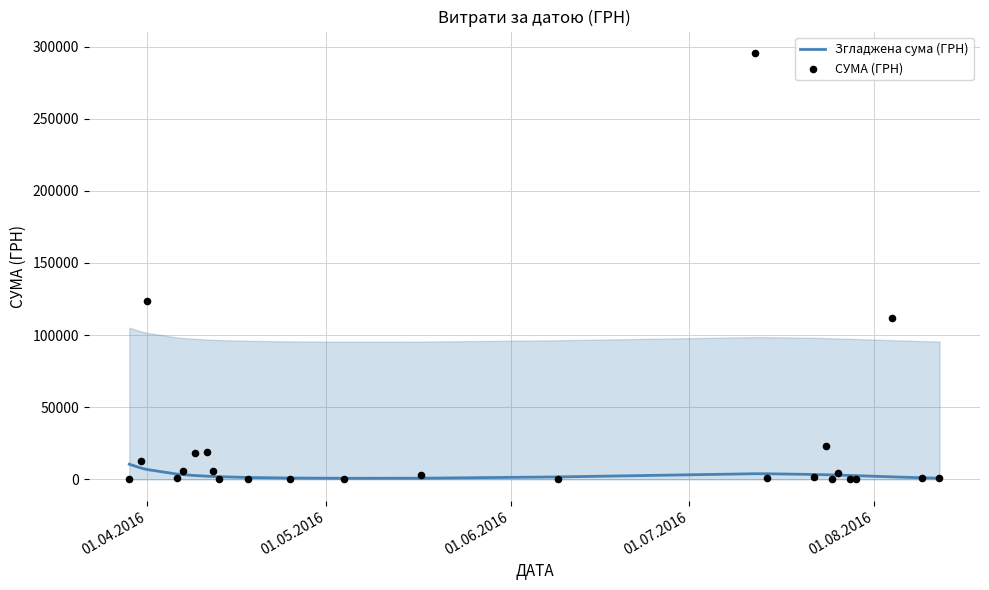

What are all the series names shown in the legend?

Згладжена сума (ГРН), СУМА (ГРН)